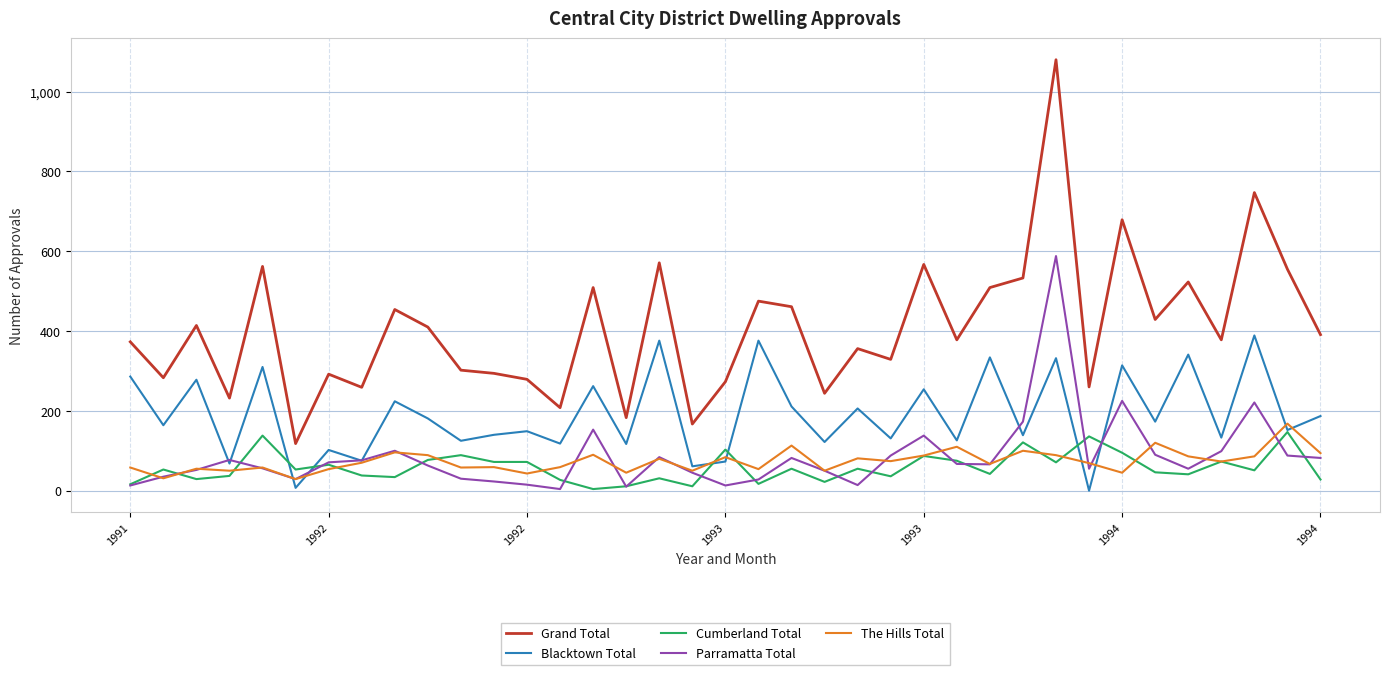

What is the highest value of the Blacktown Total series?

389